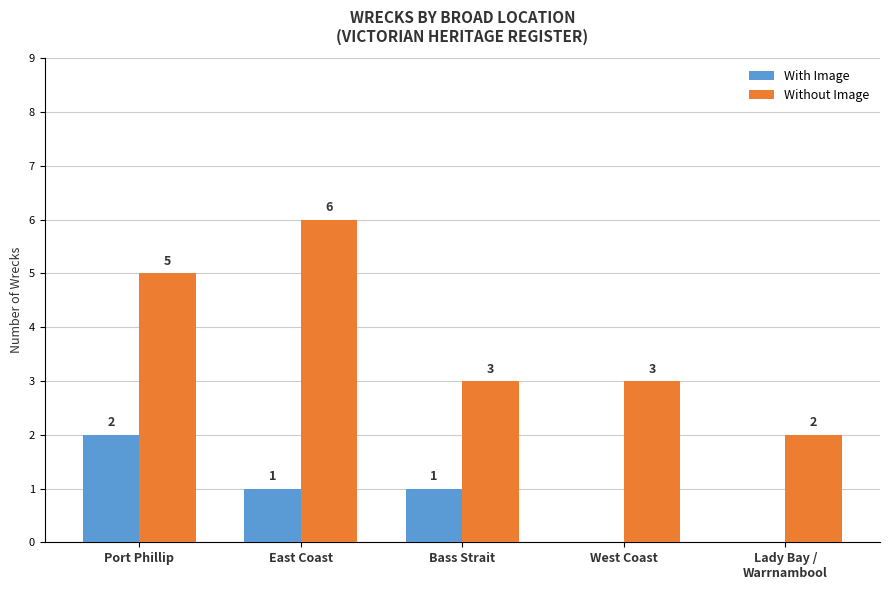

Read the Without Image value at Bass Strait.

3